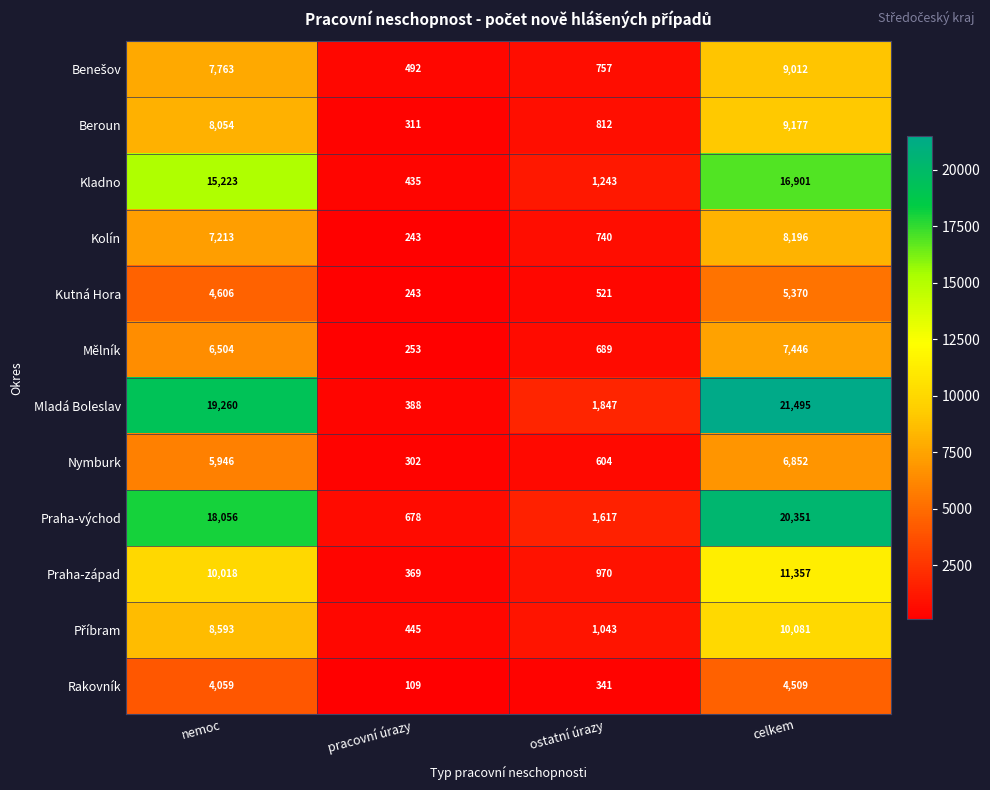

Where is Praha-východ nearest to the value 10514?

nemoc